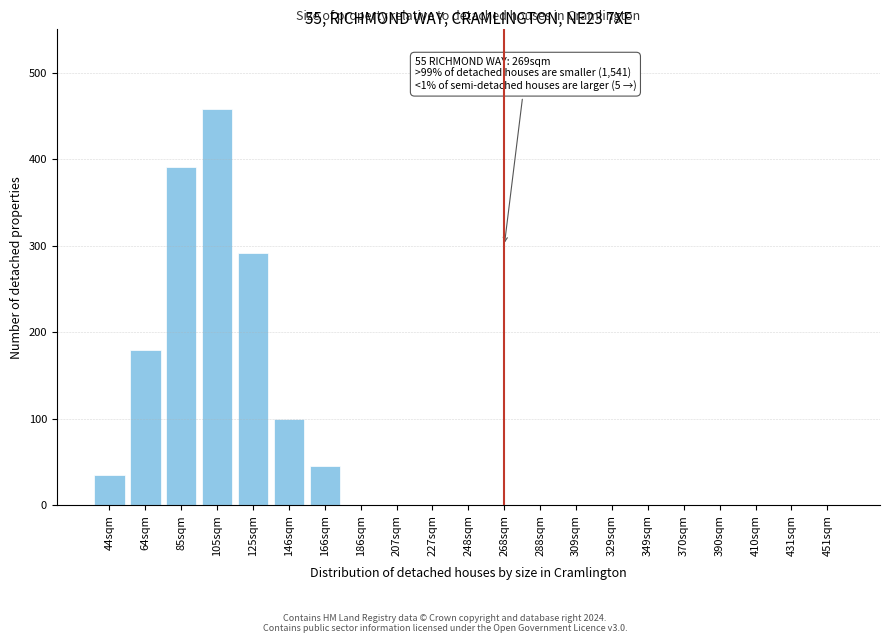

Reading left to right, list all the values displayed in this chart.

44sqm=35	64sqm=179	85sqm=391	105sqm=458	125sqm=291	146sqm=100	166sqm=45	186sqm=0	207sqm=0	227sqm=0	248sqm=0	268sqm=0	288sqm=0	309sqm=0	329sqm=0	349sqm=0	370sqm=0	390sqm=0	410sqm=0	431sqm=0	451sqm=0